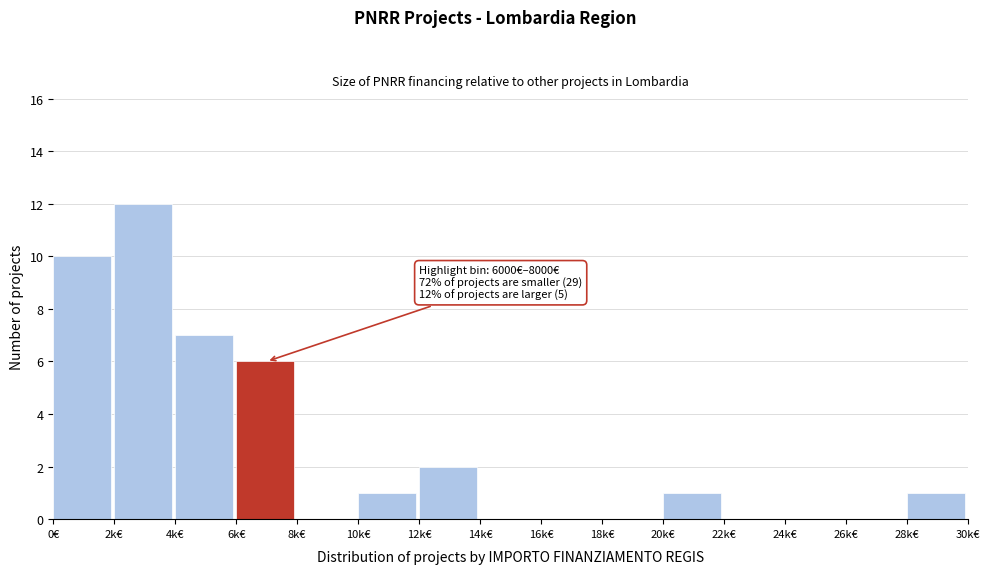

Reading left to right, transcribe all the data shown in this chart.

0€=10	2k€=12	4k€=7	6k€=6	8k€=0	10k€=1	12k€=2	14k€=0	16k€=0	18k€=0	20k€=1	22k€=0	24k€=0	26k€=0	28k€=1